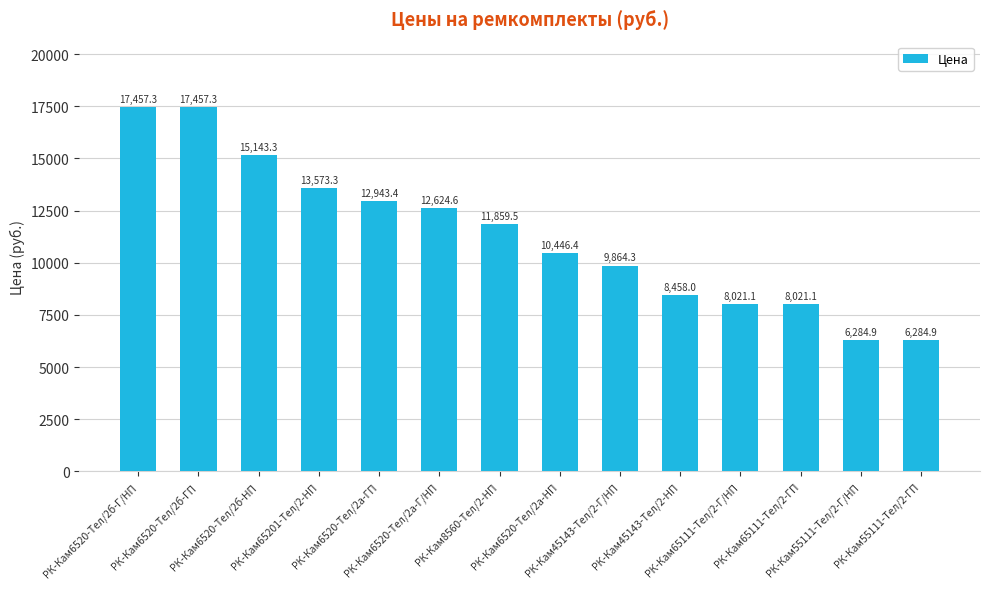

What is the sum of all values?

158439.4